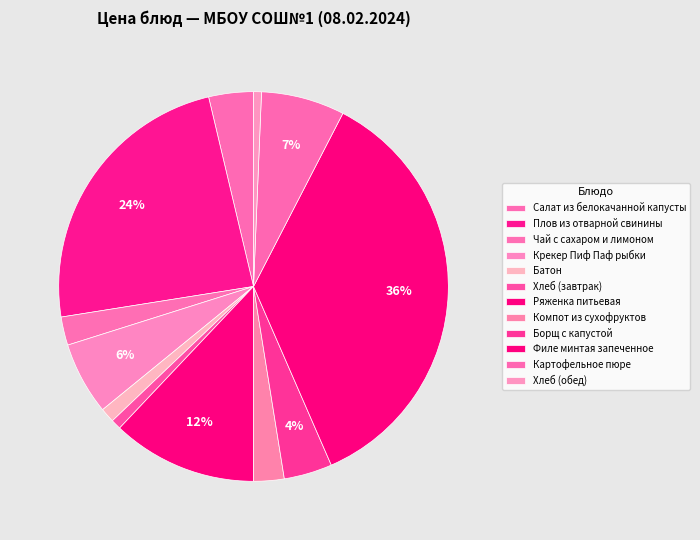

The Филе минтая запеченное slice represents 36% of the pie. True or false?

True